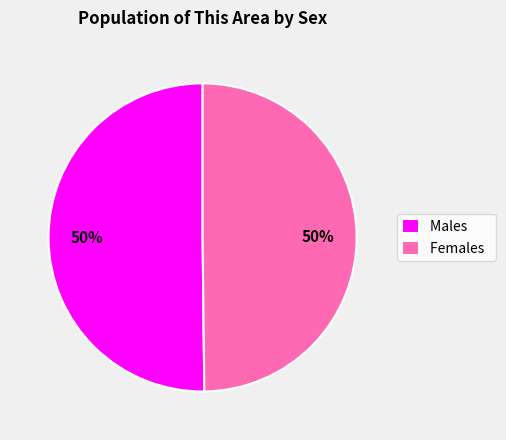

To the nearest percent, what is the average slice percentage?

50%